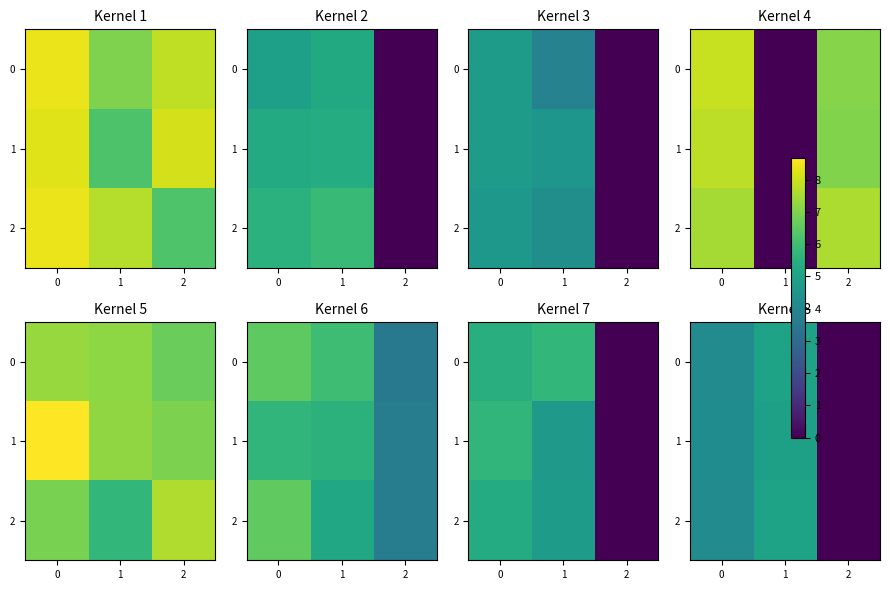

The value of row_2 at 1 is 5.0. True or false?

True